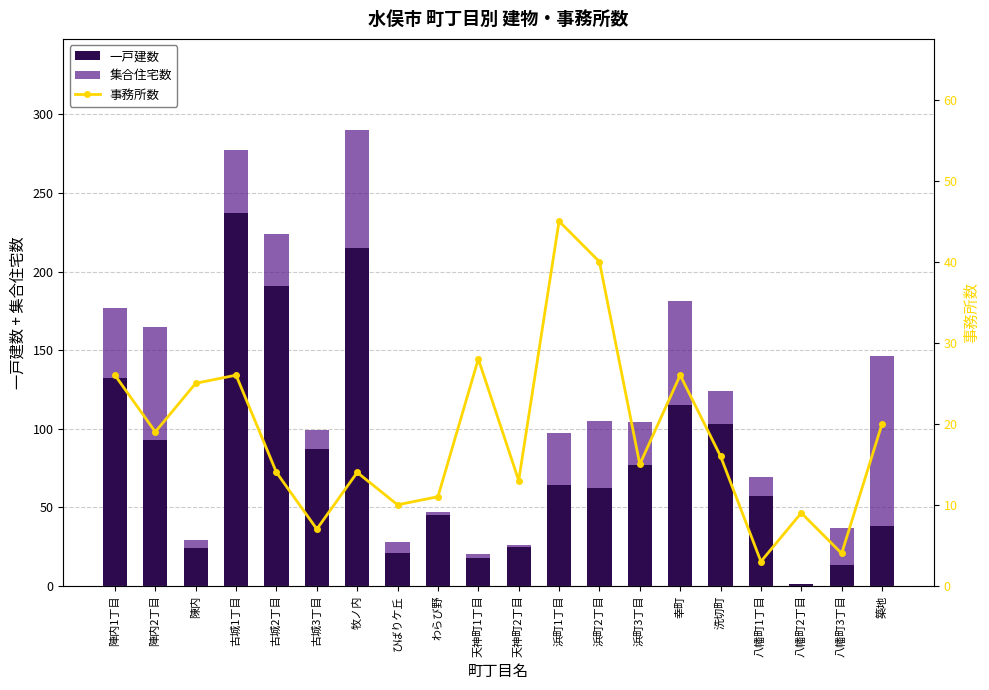

How many groups of bars are there?

20